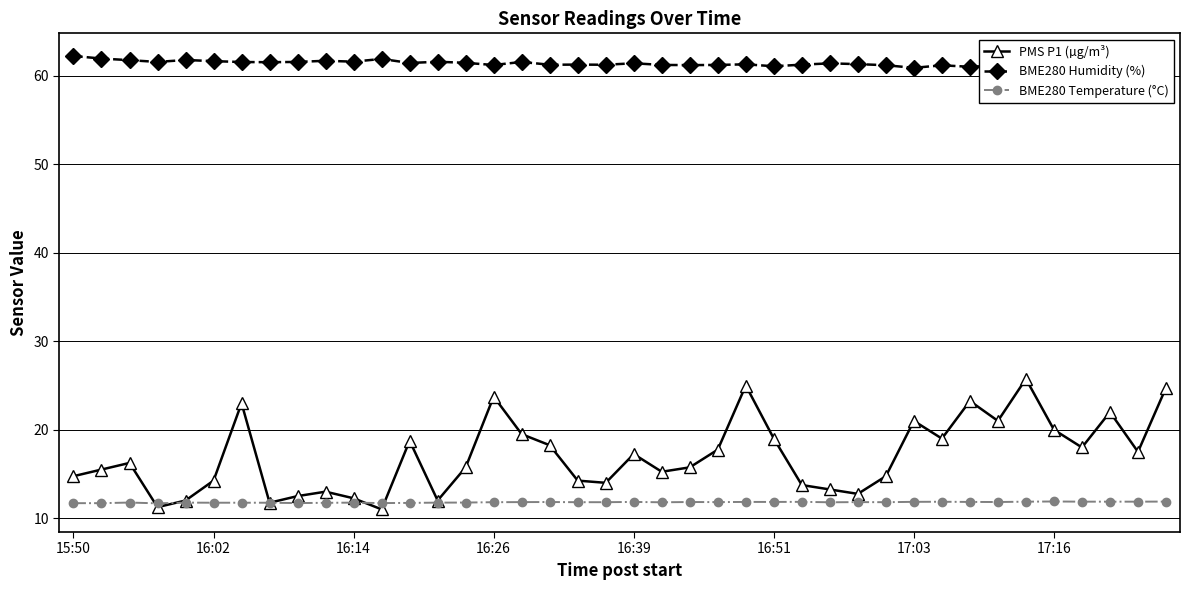

At how many categories does at least one series exceed 36?

40